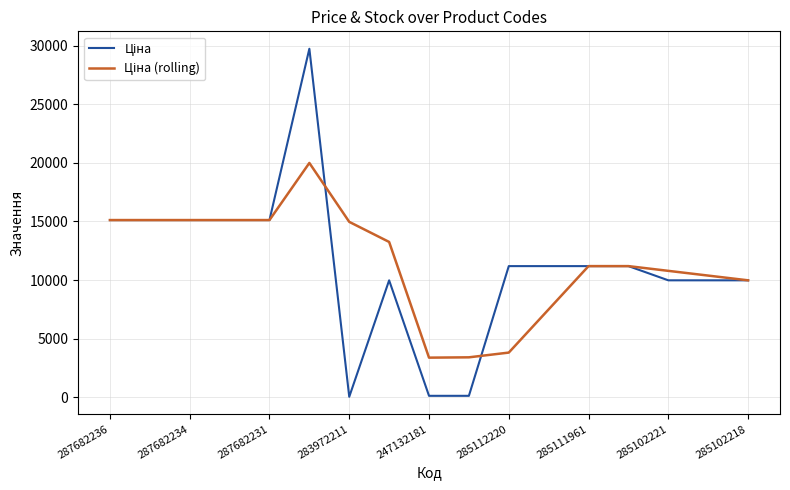

Is this an area chart (filled region under the line)?

No